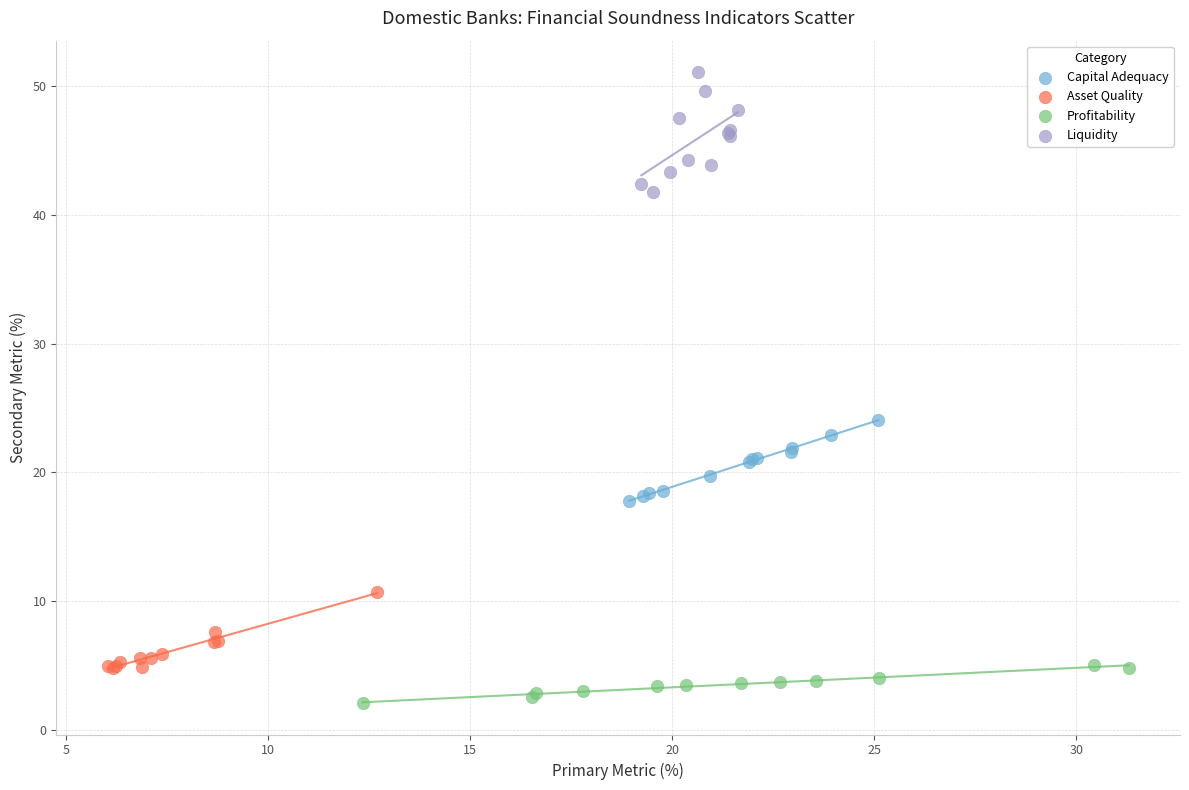

Which series contains the lowest Y value?

Profitability